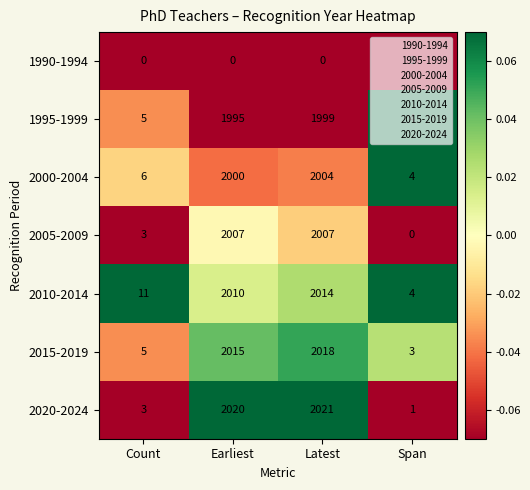

Where is 2005-2009 nearest to the value 1003?

Count